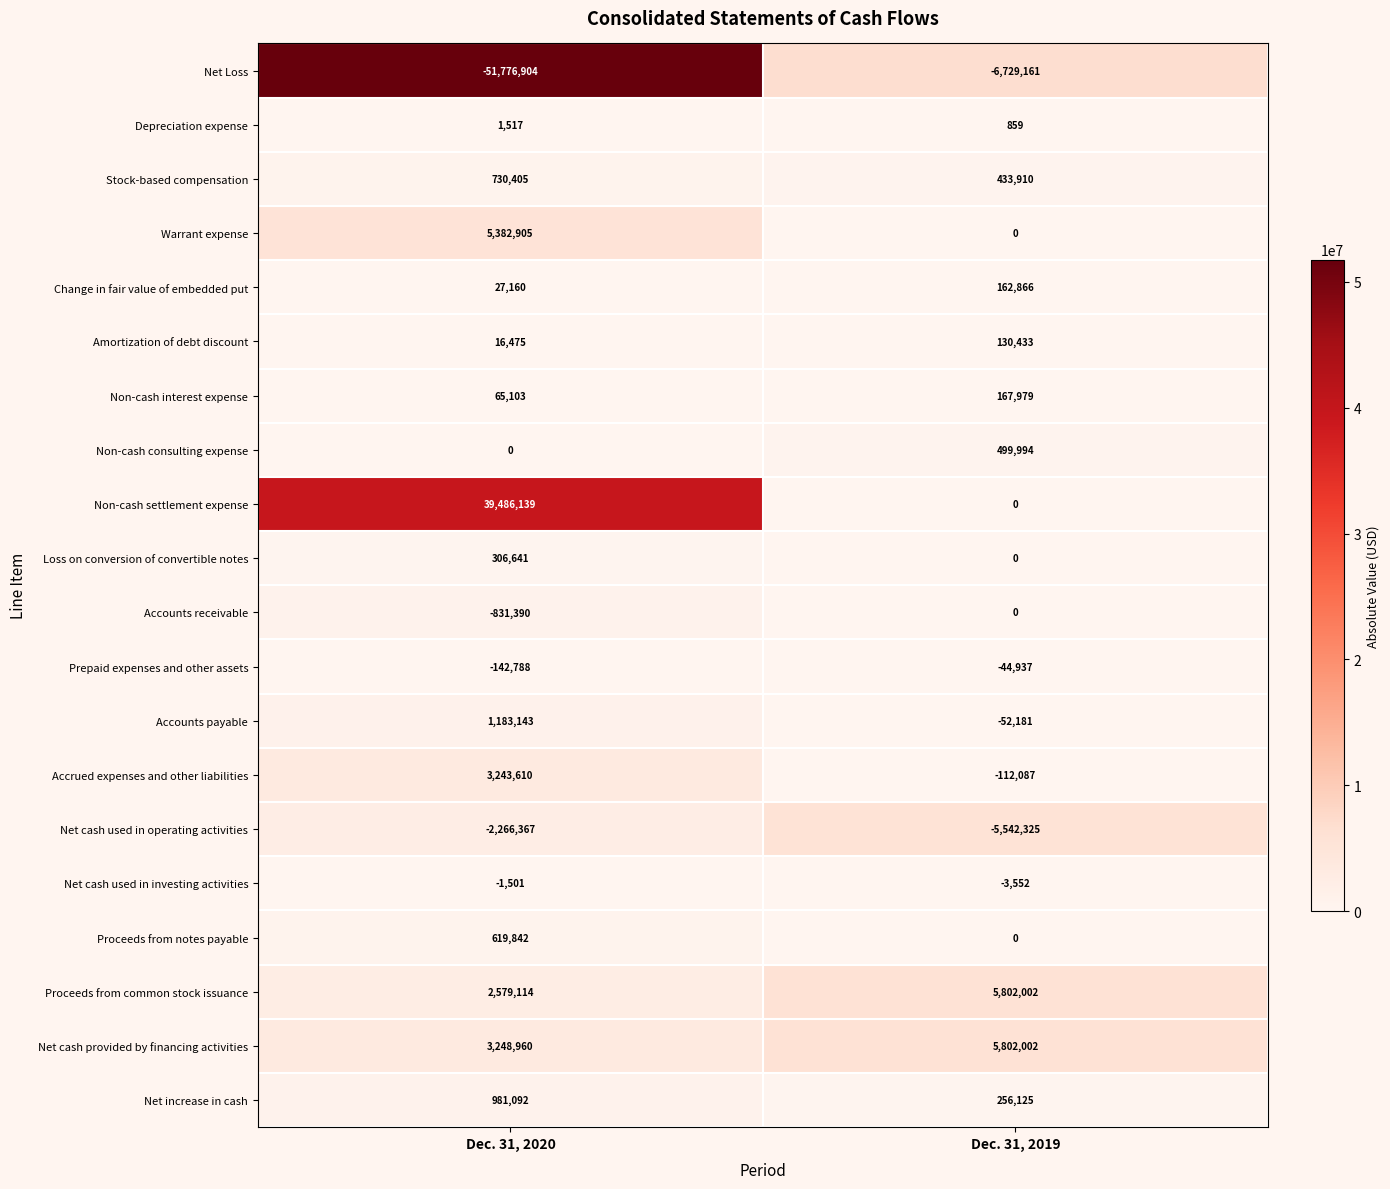

At which label does Warrant expense reach its peak?

Dec. 31, 2020